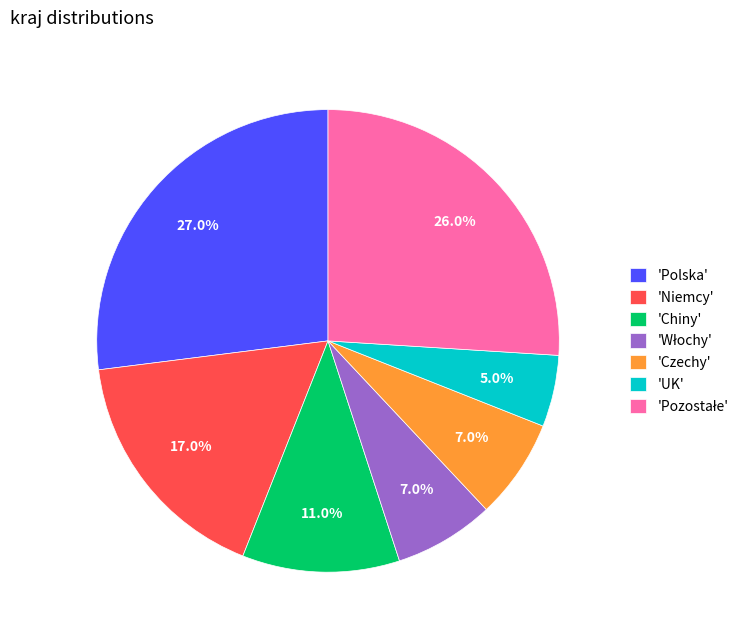

Count the number of slices in the pie.

7